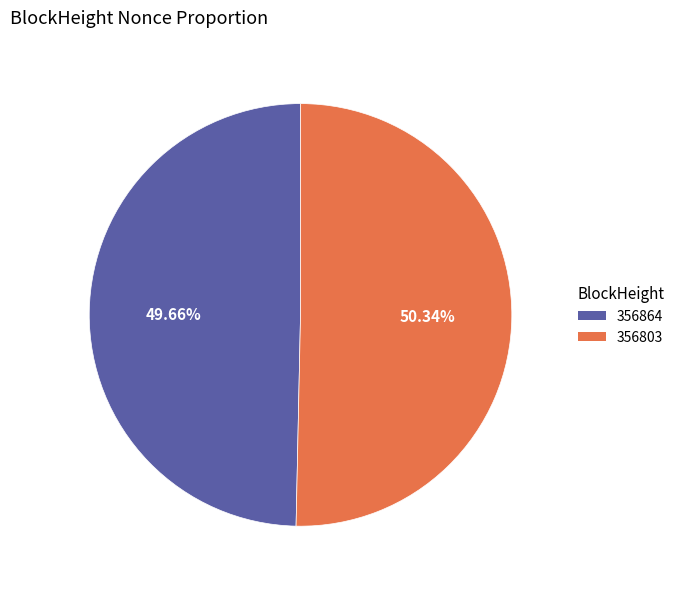

To the nearest percent, what is the difference between the 356864 and 356803 slice percentages?

1%